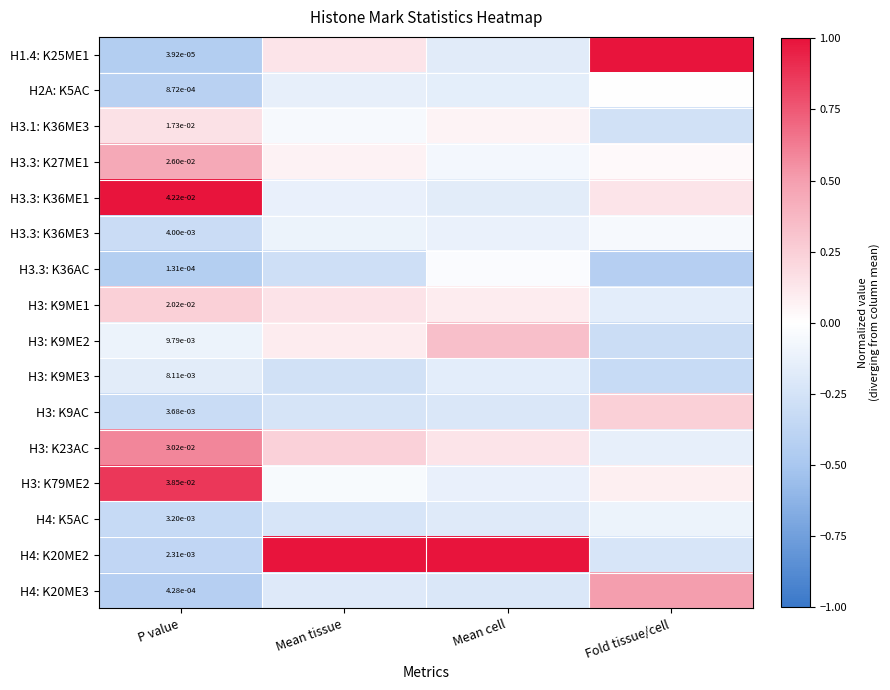

The value of H4: K20ME3 at Mean tissue is -0.1. True or false?

False